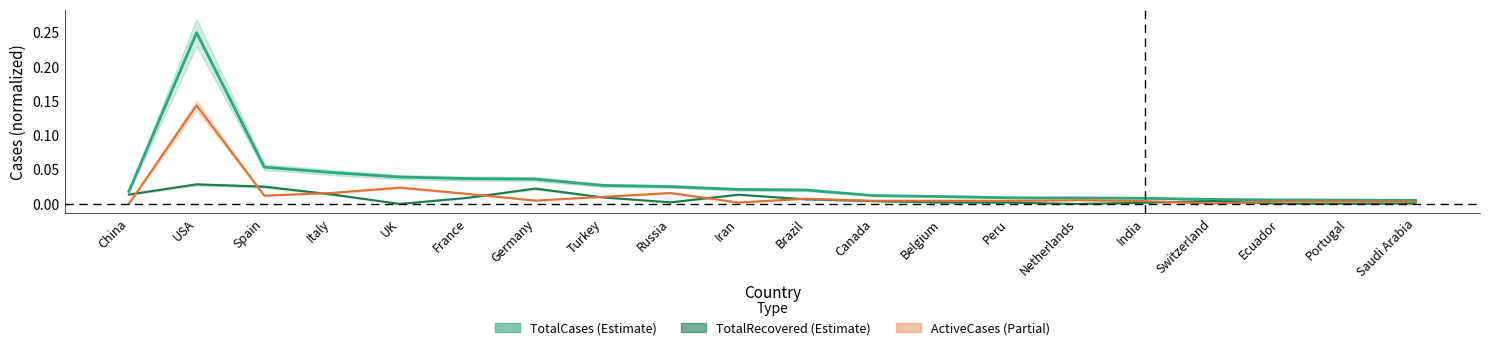

At which label does ActiveCases reach its peak?

USA